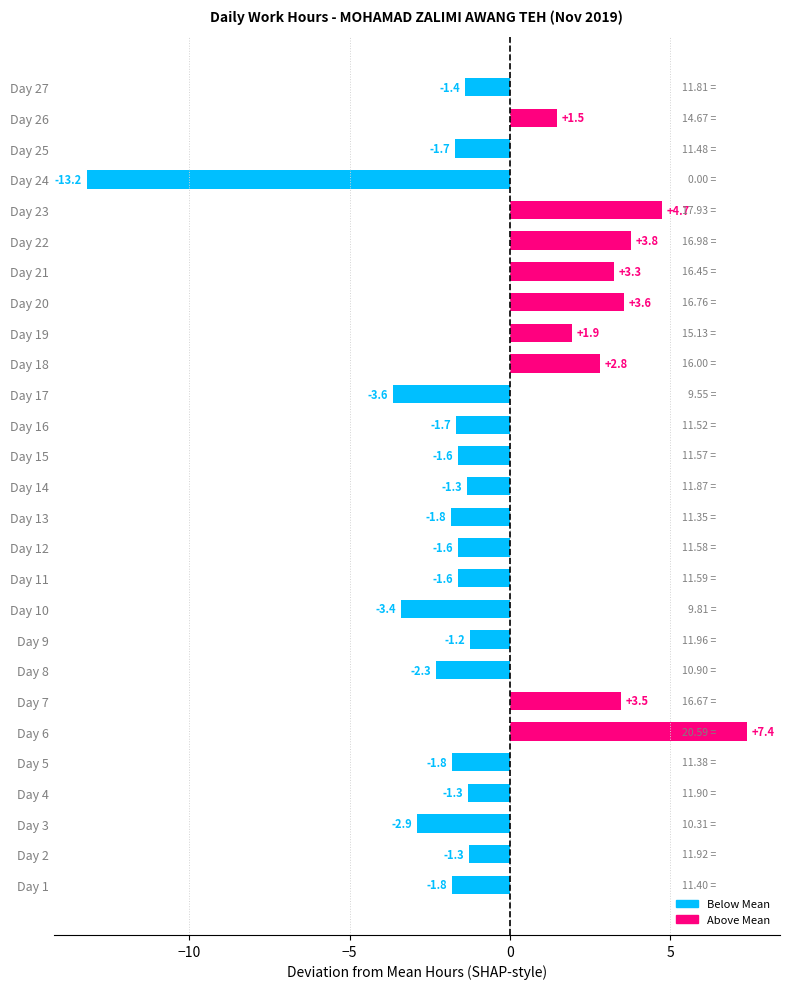

Between Day 12 and Day 25, which is larger?

Day 12